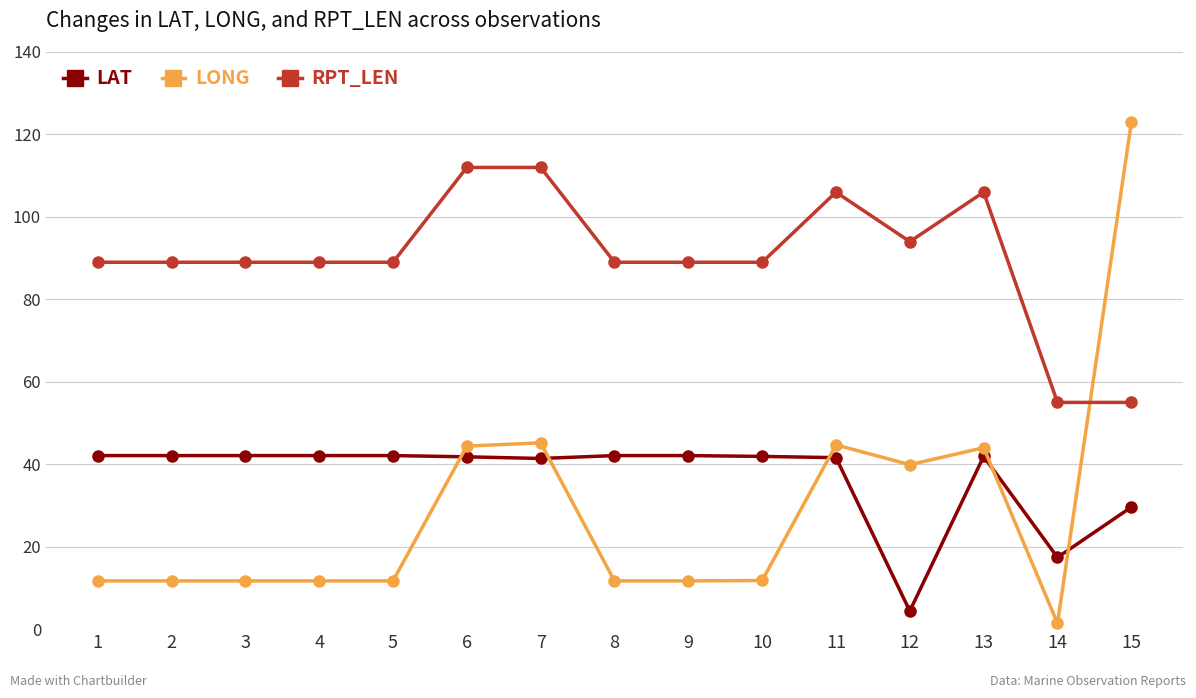

True or false: RPT_LEN has more than 1 interior local peaks.

True